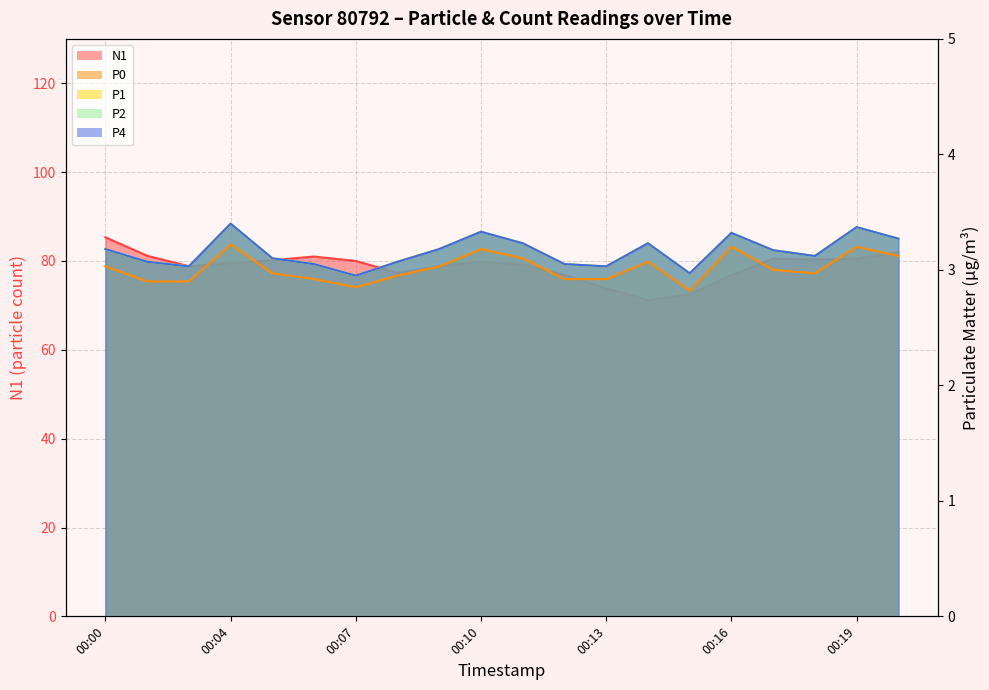

Which series has the largest total across all categories?

N1